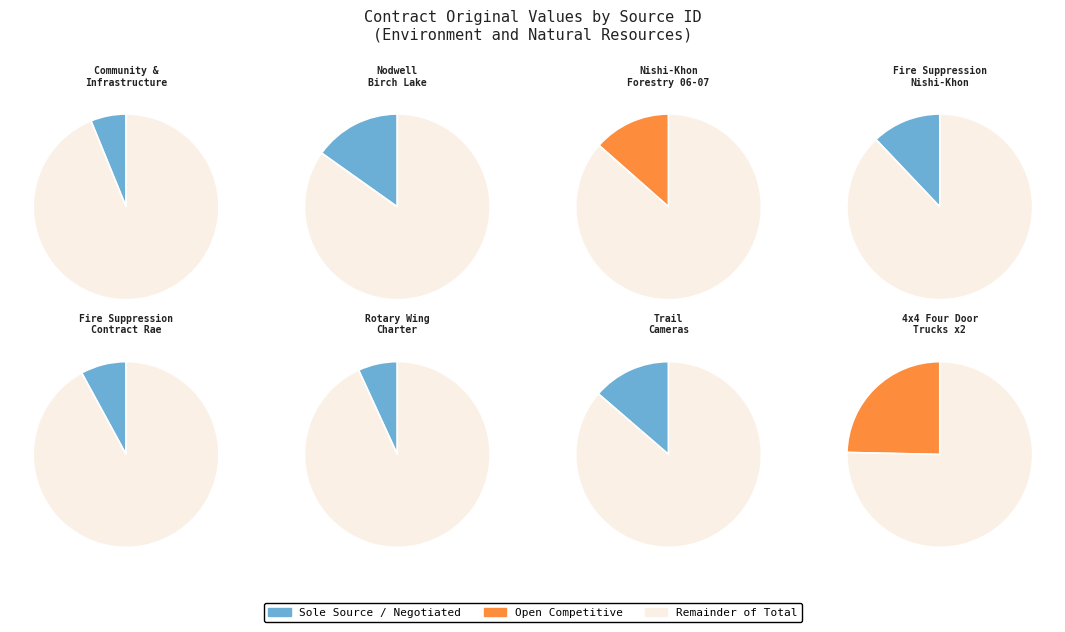

Does ENR01-0000005466 account for over 50% of the chart?

No